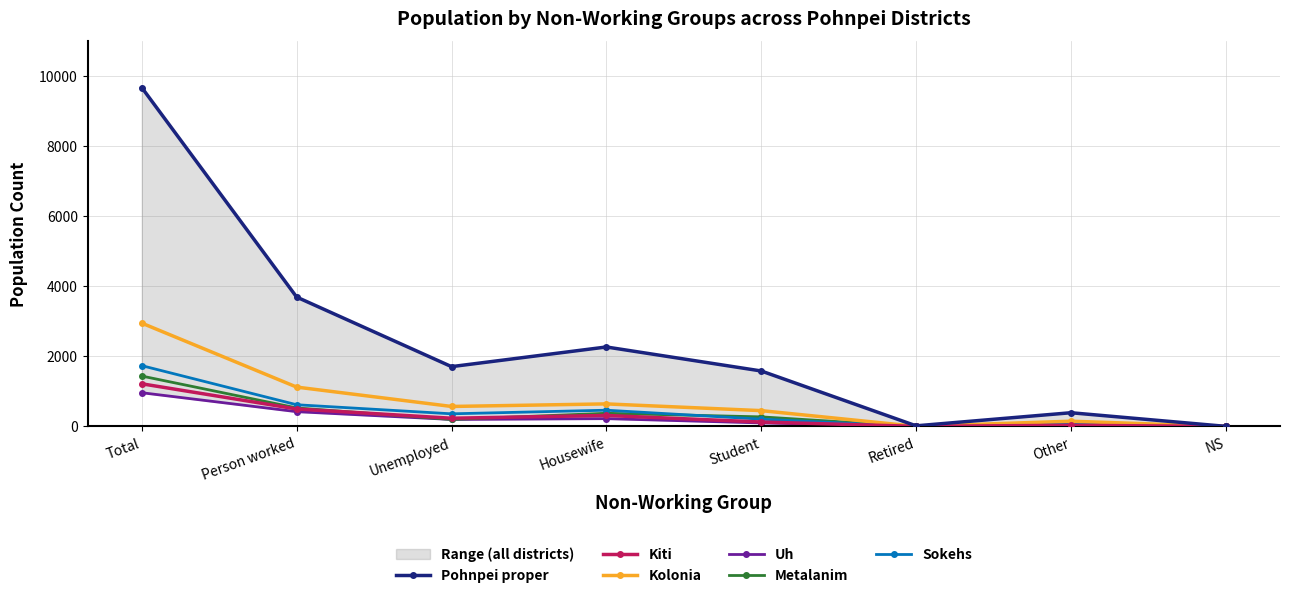

What is the difference between the second highest and second lowest values in the Kiti series?

496